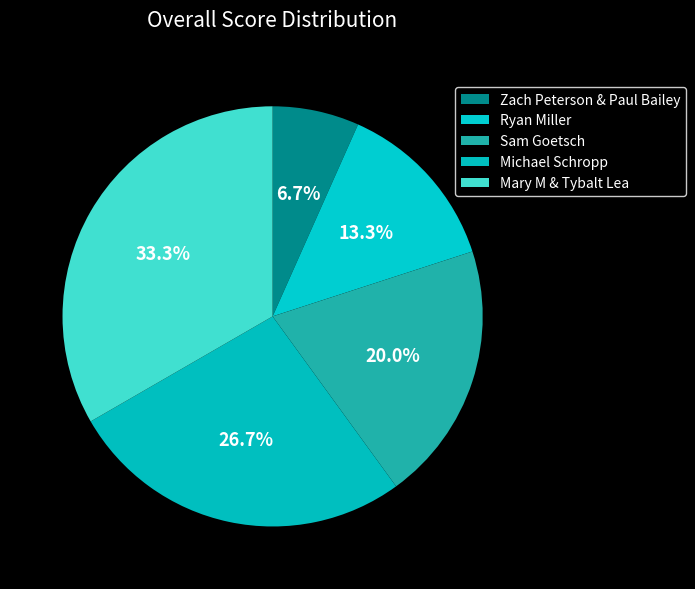

Count the number of slices in the pie.

5